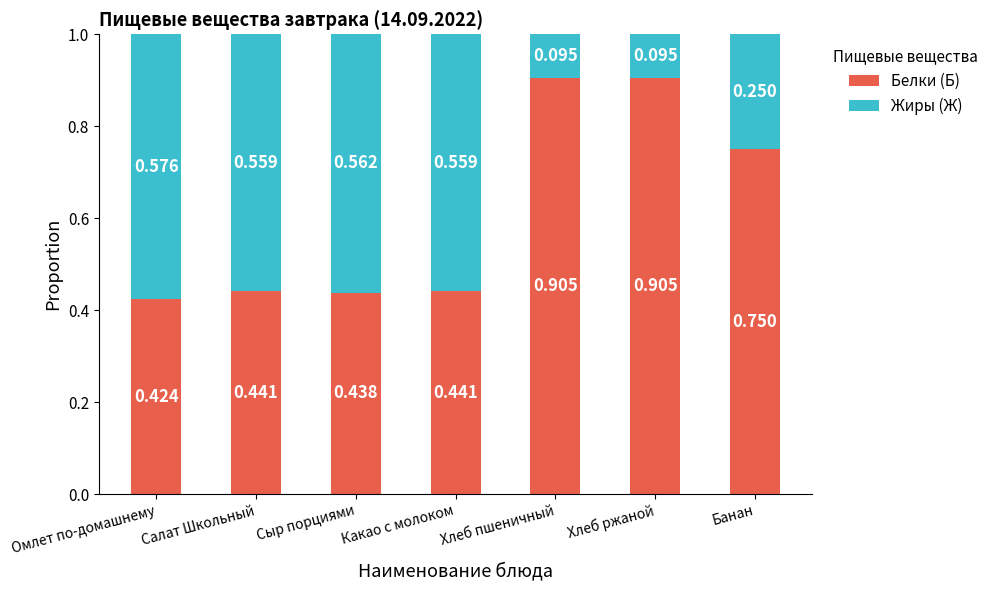

At which label does Белки (Б) reach its minimum?

Омлет по-домашнему